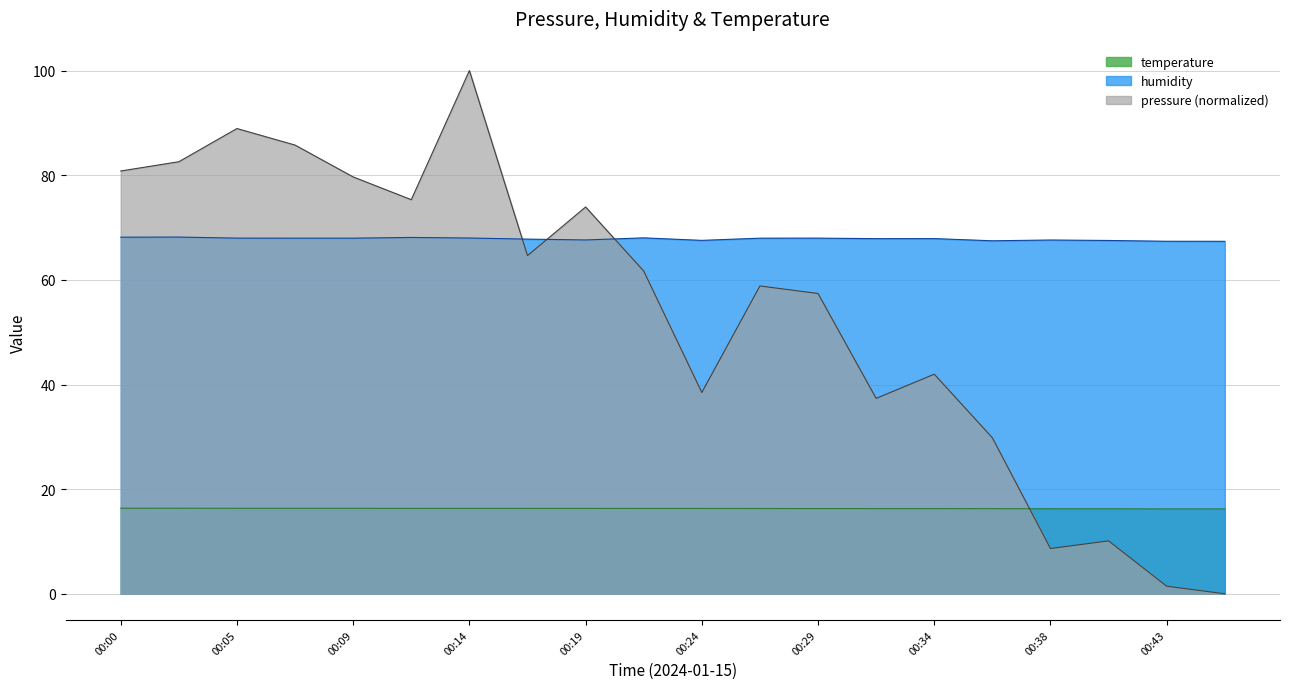

List the series in order of their peak value, highest first.

pressure (normalized), humidity, temperature